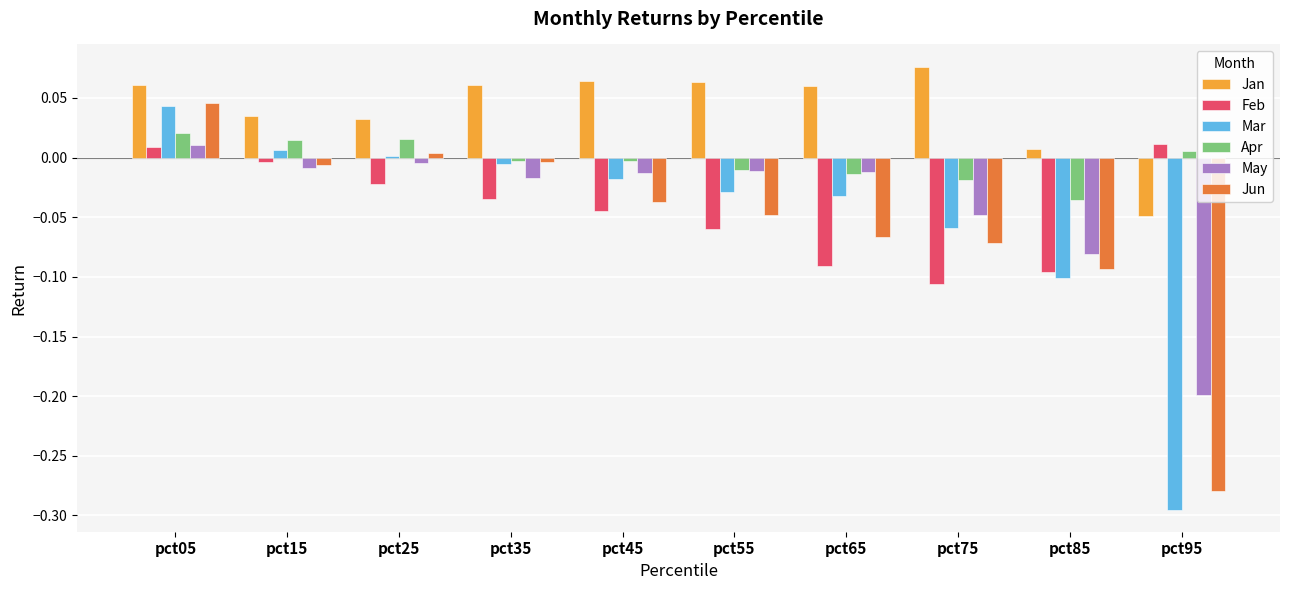

The Apr series shows -0.0 at pct45. True or false?

True